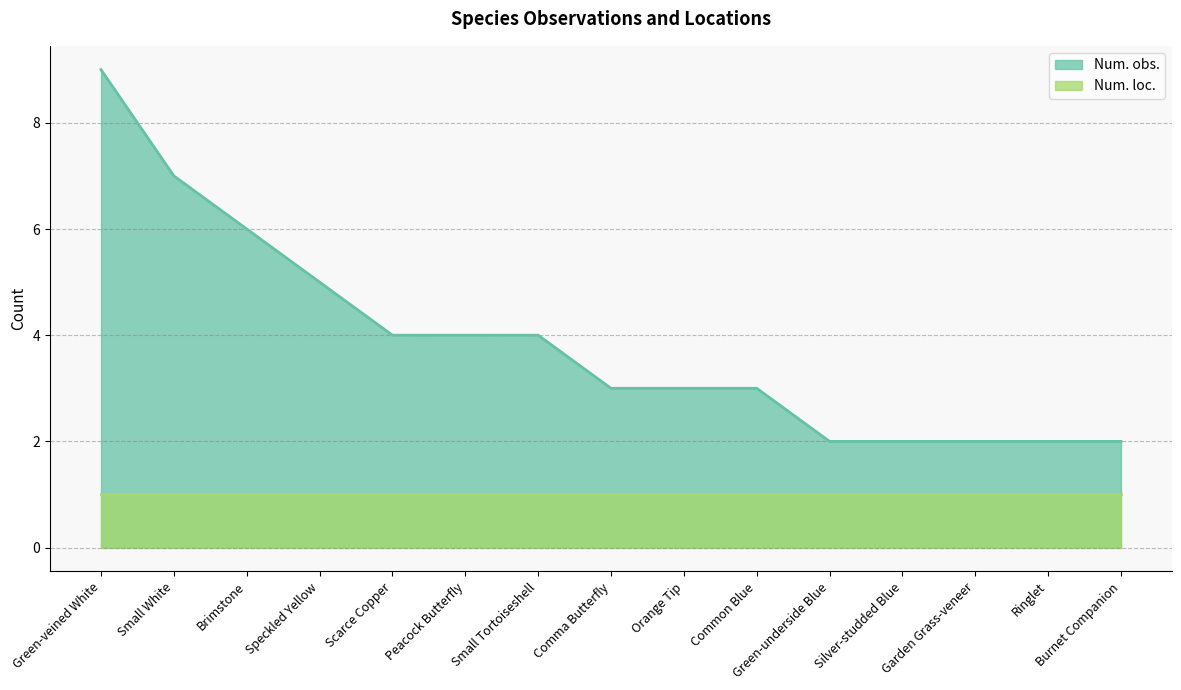

The chart shows a value of 5 at Speckled Yellow. True or false?

True